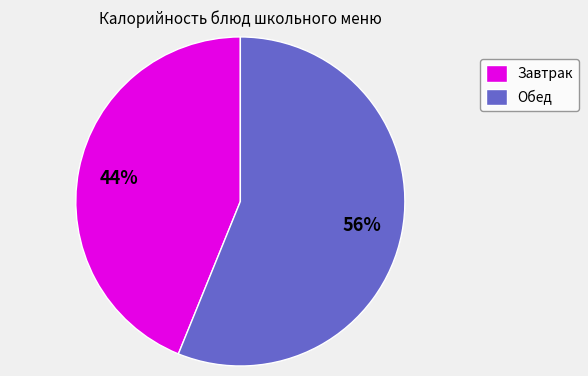

To the nearest percent, what is the difference between the largest and smallest slice percentages?

12%